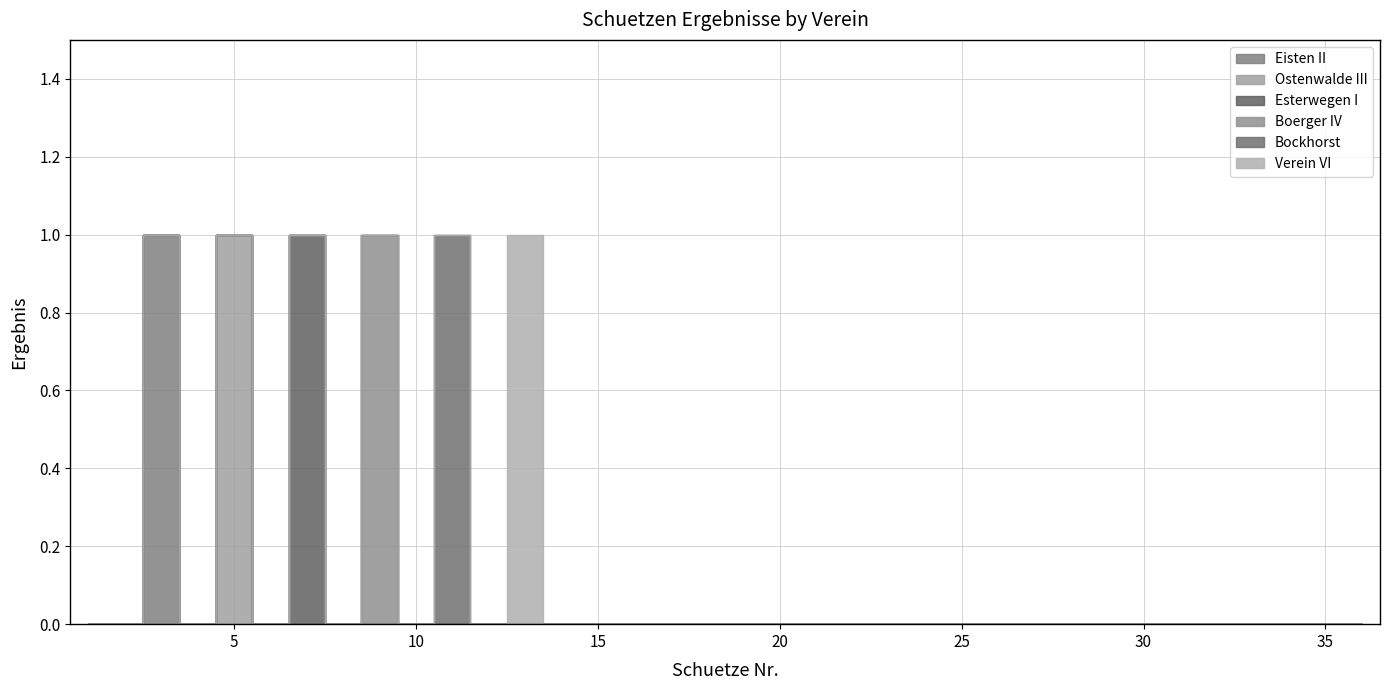

Which series has the largest range (max minus min)?

Eisten II